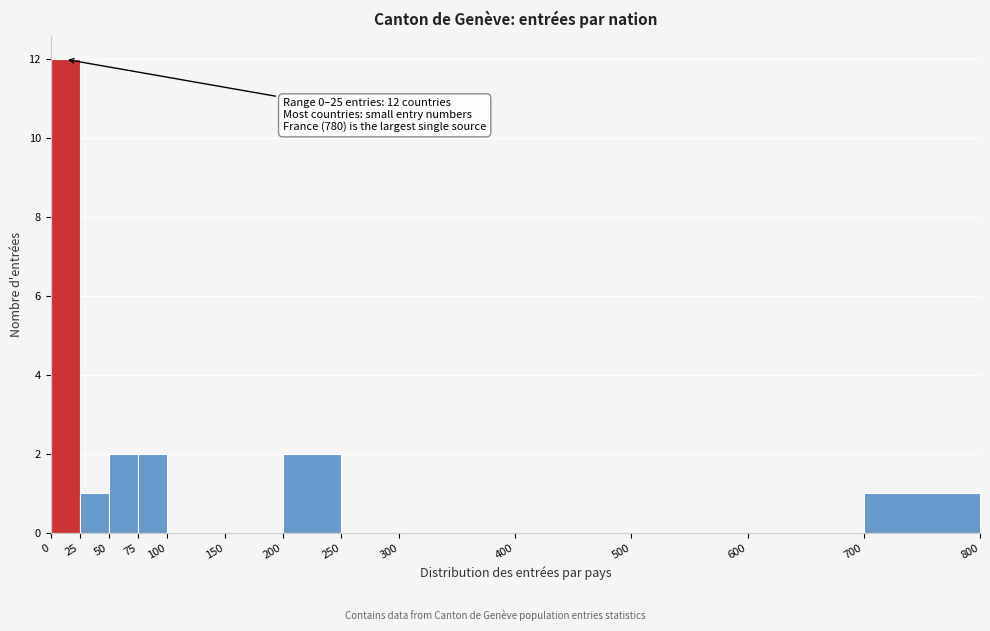

Over which range of the x-axis is the bar tallest?

0 to 25